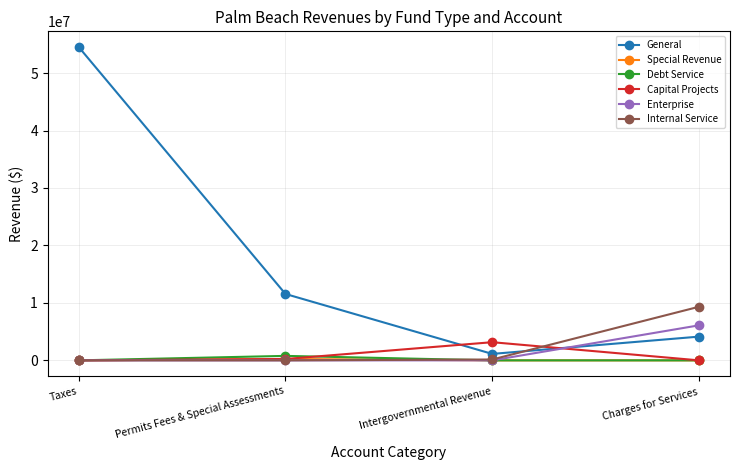

At which category does General reach its first local valley?

Intergovernmental Revenue